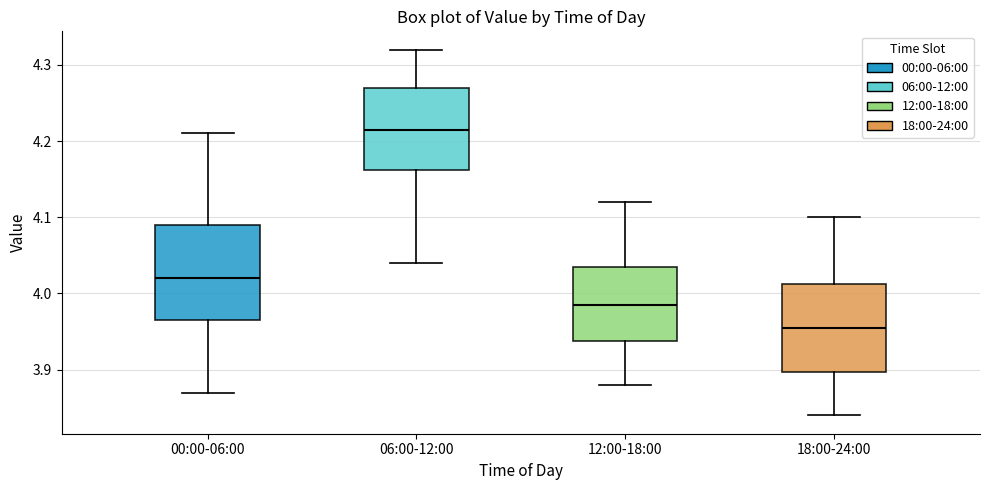

Reading left to right, transcribe this box plot: for each box, give where its median line is, the range the box spans, and where its two whiskers end, as read against the y-axis. The values are not printed on the chart, so give them approximately, as read against the axis.

00:00-06:00: median 4.02, box 3.97 to 4.09, whiskers 3.87 to 4.21
06:00-12:00: median 4.22, box 4.16 to 4.27, whiskers 4.04 to 4.32
12:00-18:00: median 3.99, box 3.94 to 4.04, whiskers 3.88 to 4.12
18:00-24:00: median 3.96, box 3.90 to 4.01, whiskers 3.84 to 4.10